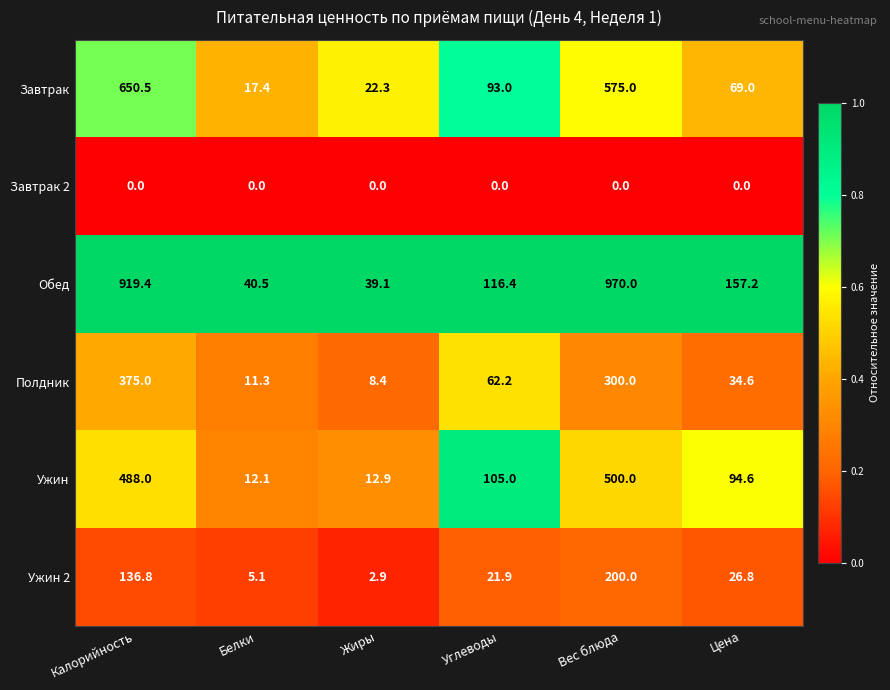

How many data points does each series have?

6